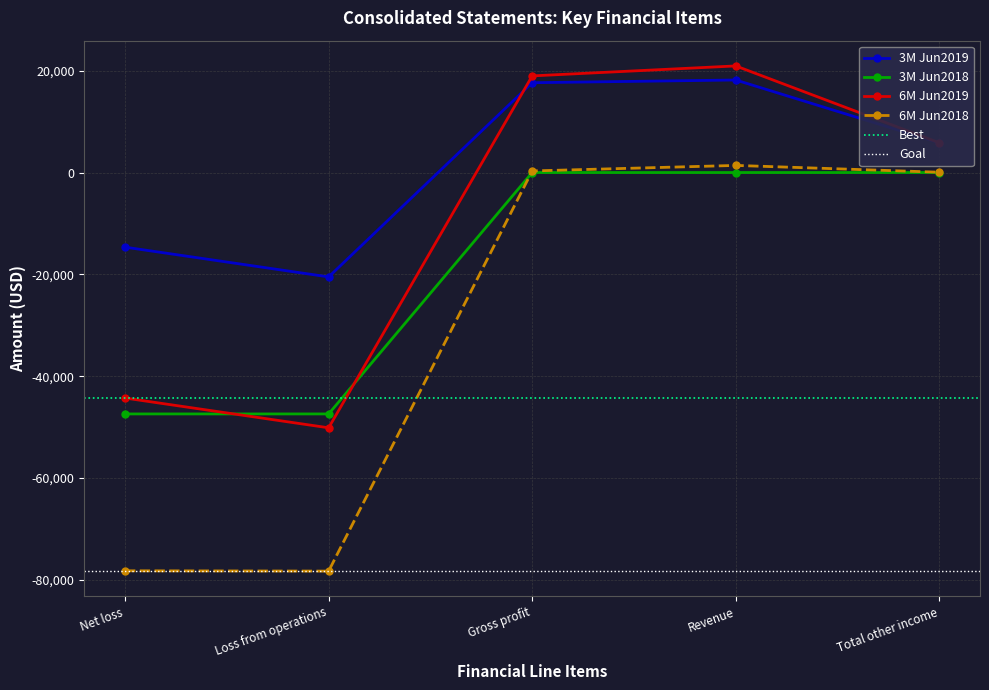

What are all the series names shown in the legend?

3M Jun2019, 3M Jun2018, 6M Jun2019, 6M Jun2018